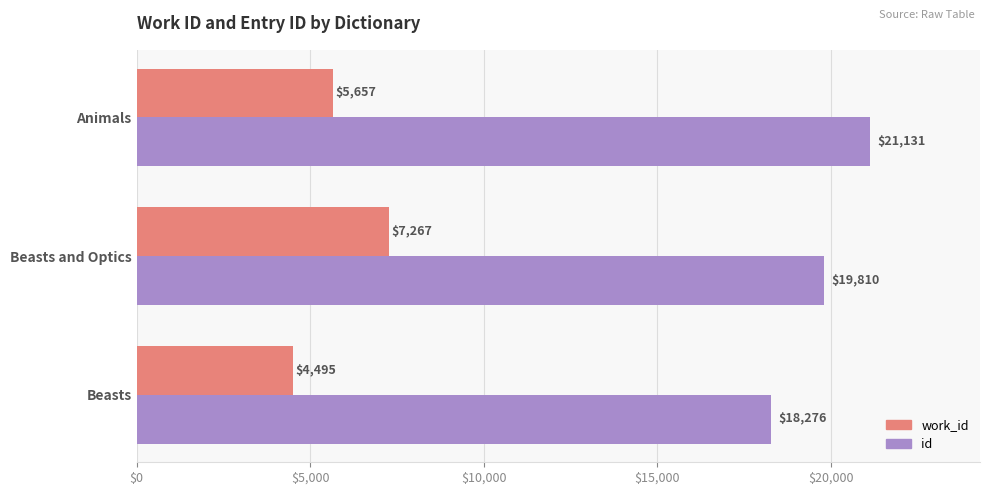

Which category has the highest value across all series?

Animals